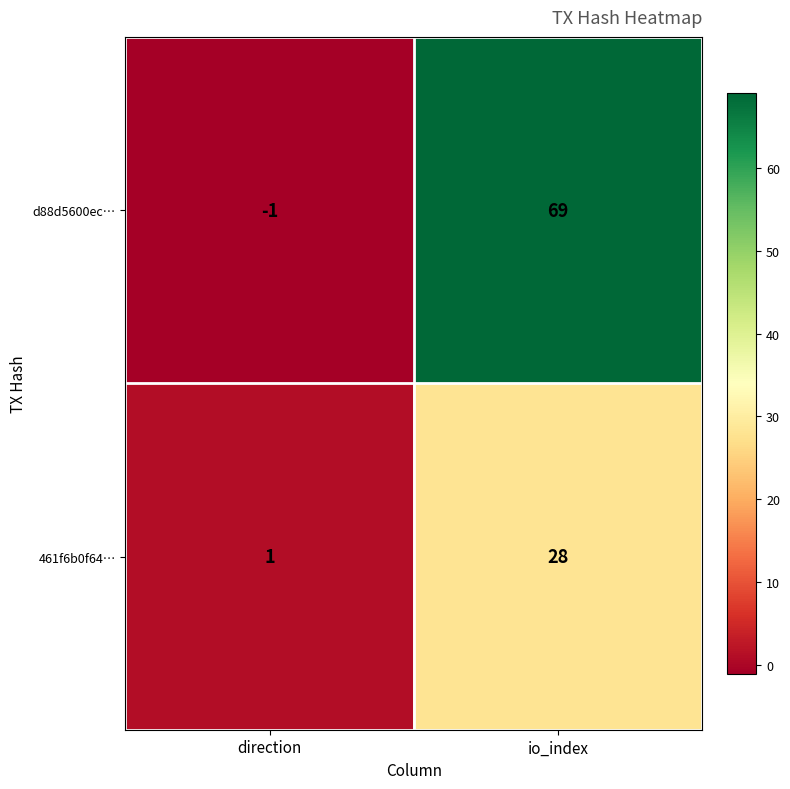

What is the spread (max minus min) of values at io_index?

41